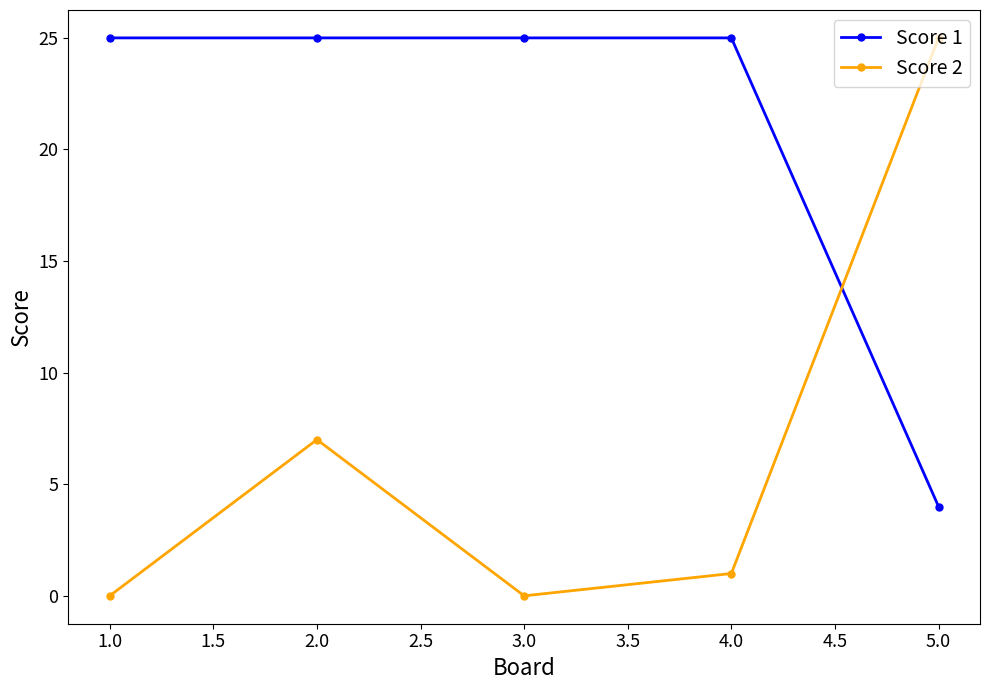

What is the total value across all series at 2.0?

32